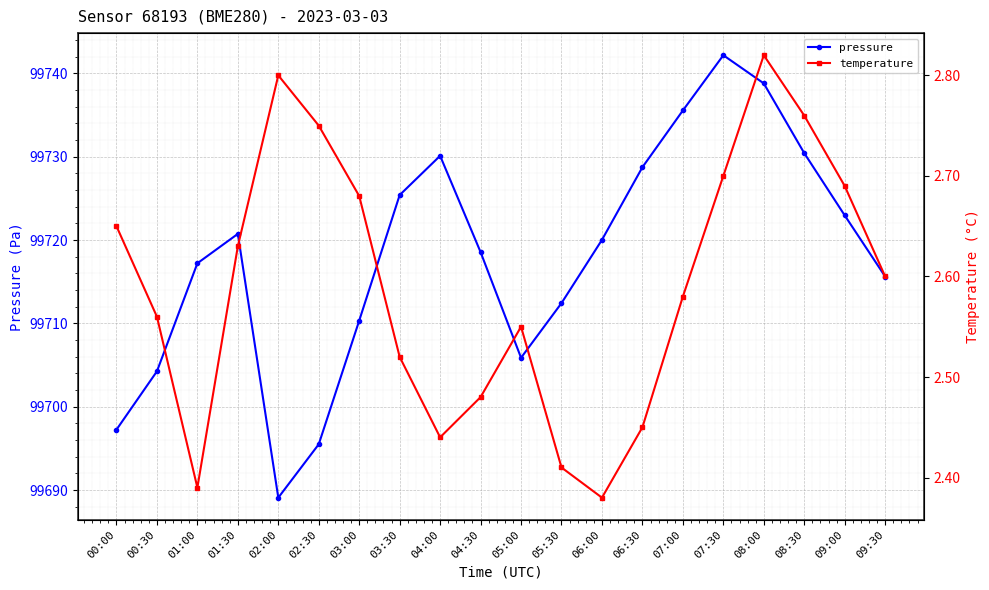

How many categories are shown in the chart?

20